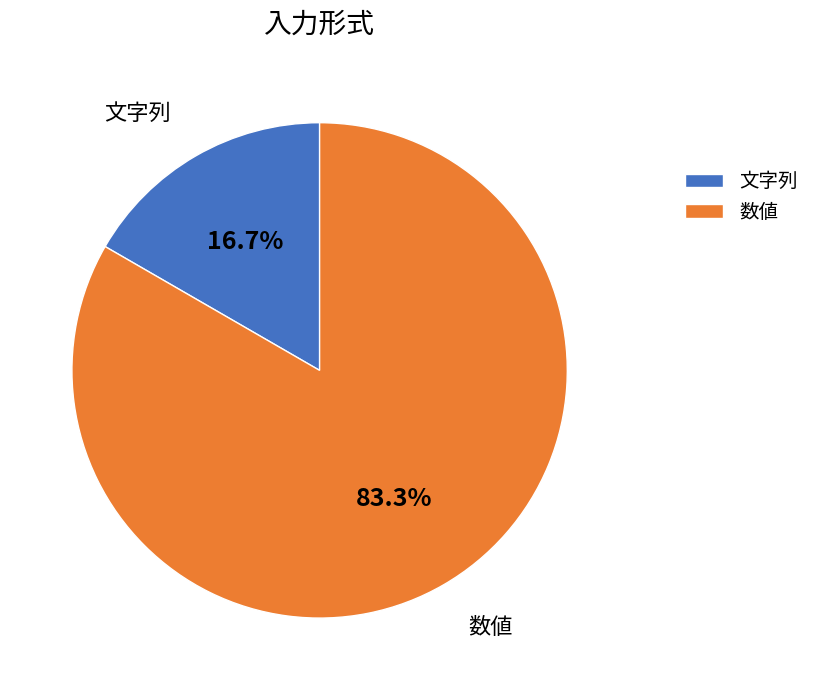

What is the smallest slice in the pie chart?

文字列